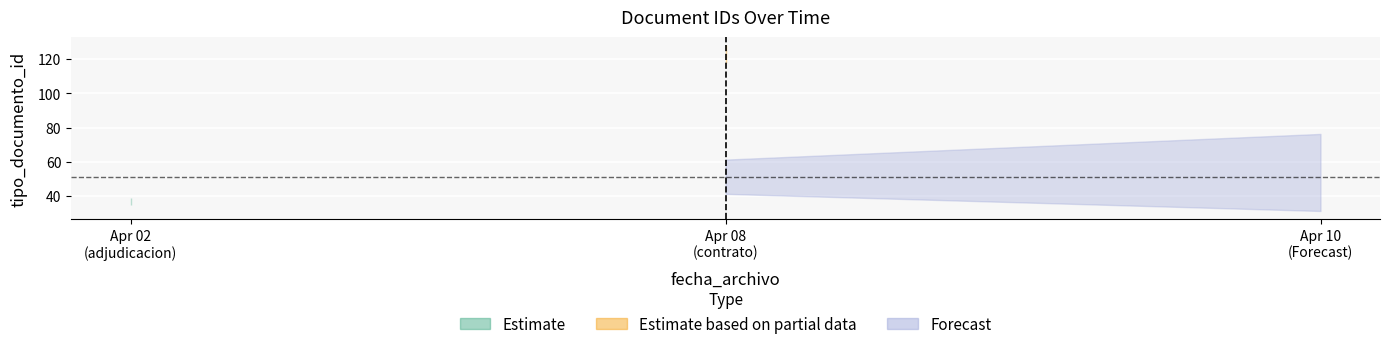

What is the average value?

51